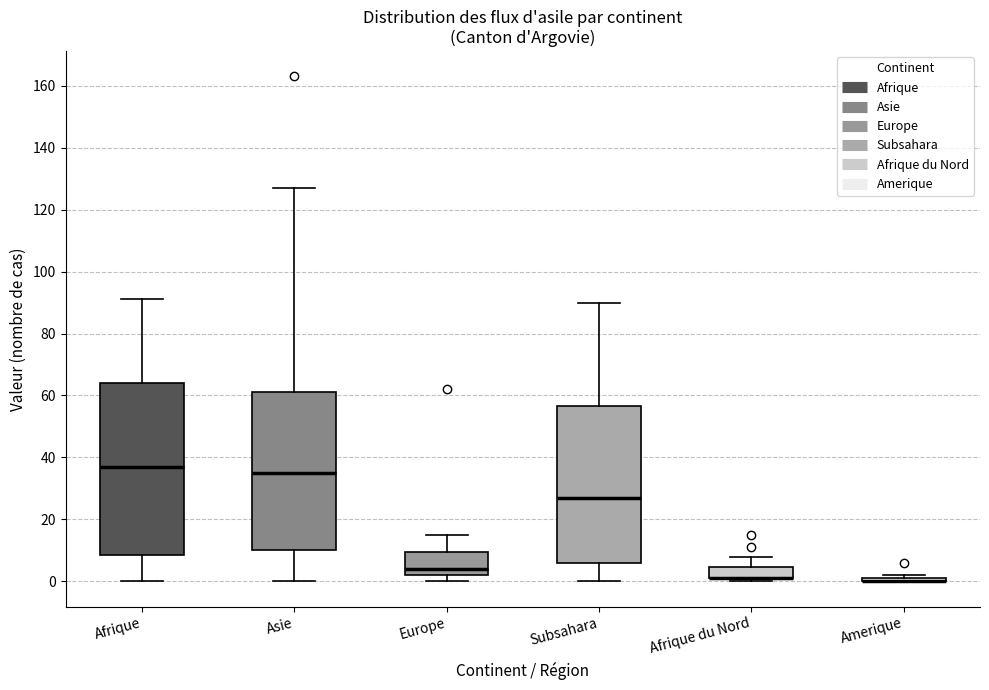

Reading left to right, read every box against the y-axis: the position of its median line, the range the box covers, and the ends of its whiskers. The values are not printed on the chart, so give them approximately, as read against the axis.

Afrique: median 38, box 8 to 64, whiskers 0 to 92
Asie: median 36, box 10 to 62, whiskers 0 to 128
Europe: median 4, box 2 to 10, whiskers 0 to 16
Subsahara: median 28, box 6 to 56, whiskers 0 to 90
Afrique du Nord: median 2 (drawn on the box's lower edge), box 2 to 4, whiskers 0 to 8
Amerique: box collapsed to a line at 0, whiskers 0 to 2